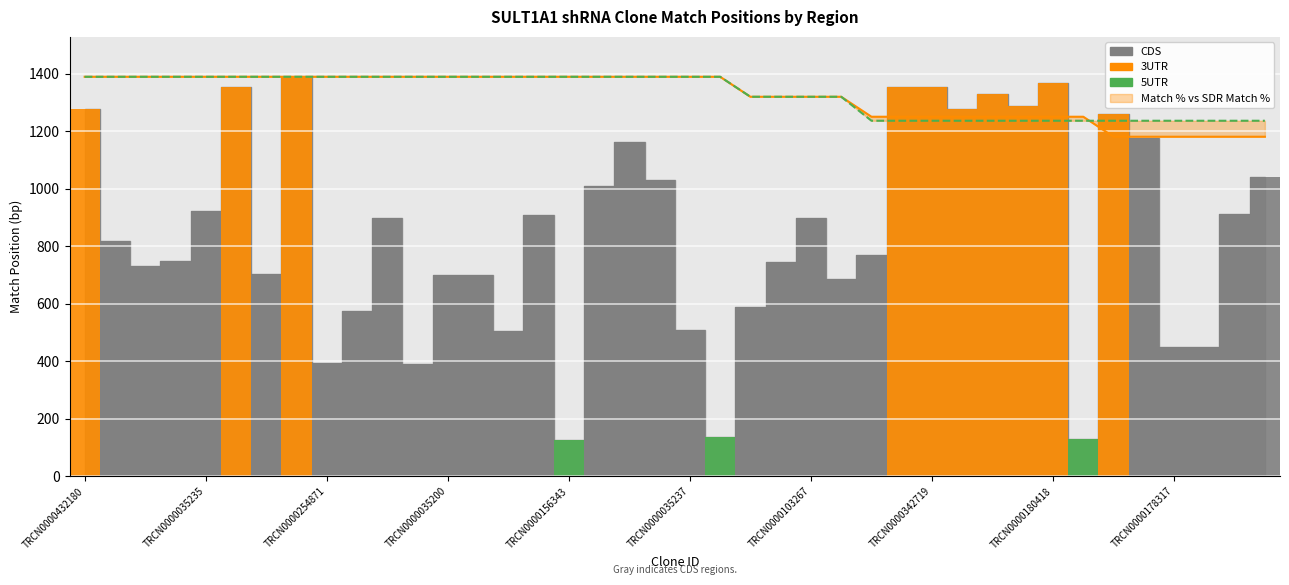

Rank the series by their average value, from highest to lowest.

SDR Match %, Match %